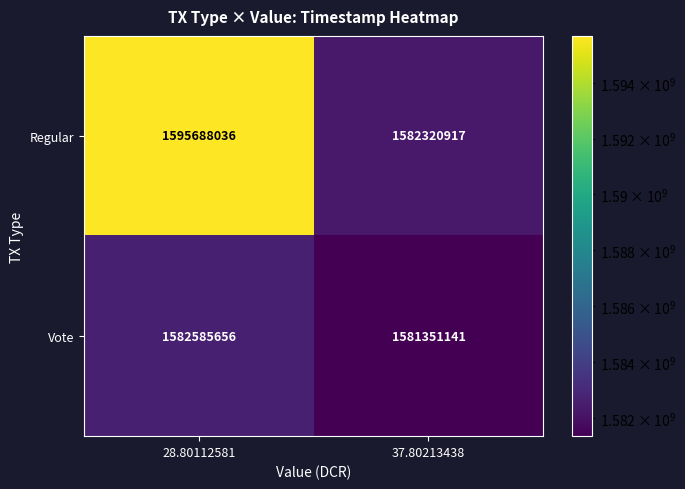

Rank the series by their average value, from highest to lowest.

Regular, Vote